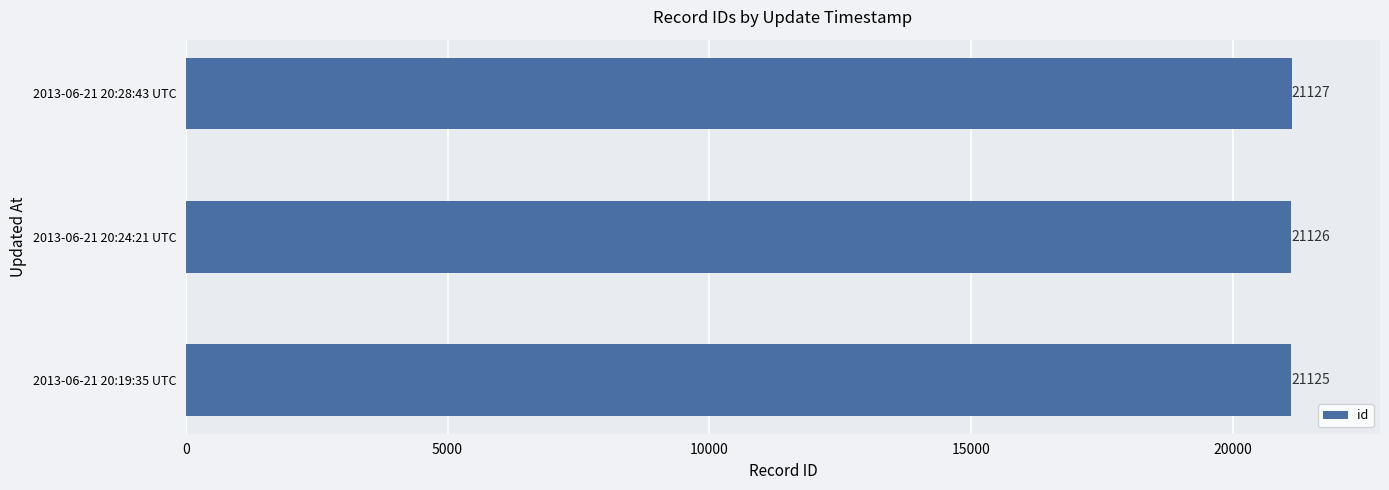

What is the difference between the maximum and minimum values?

2